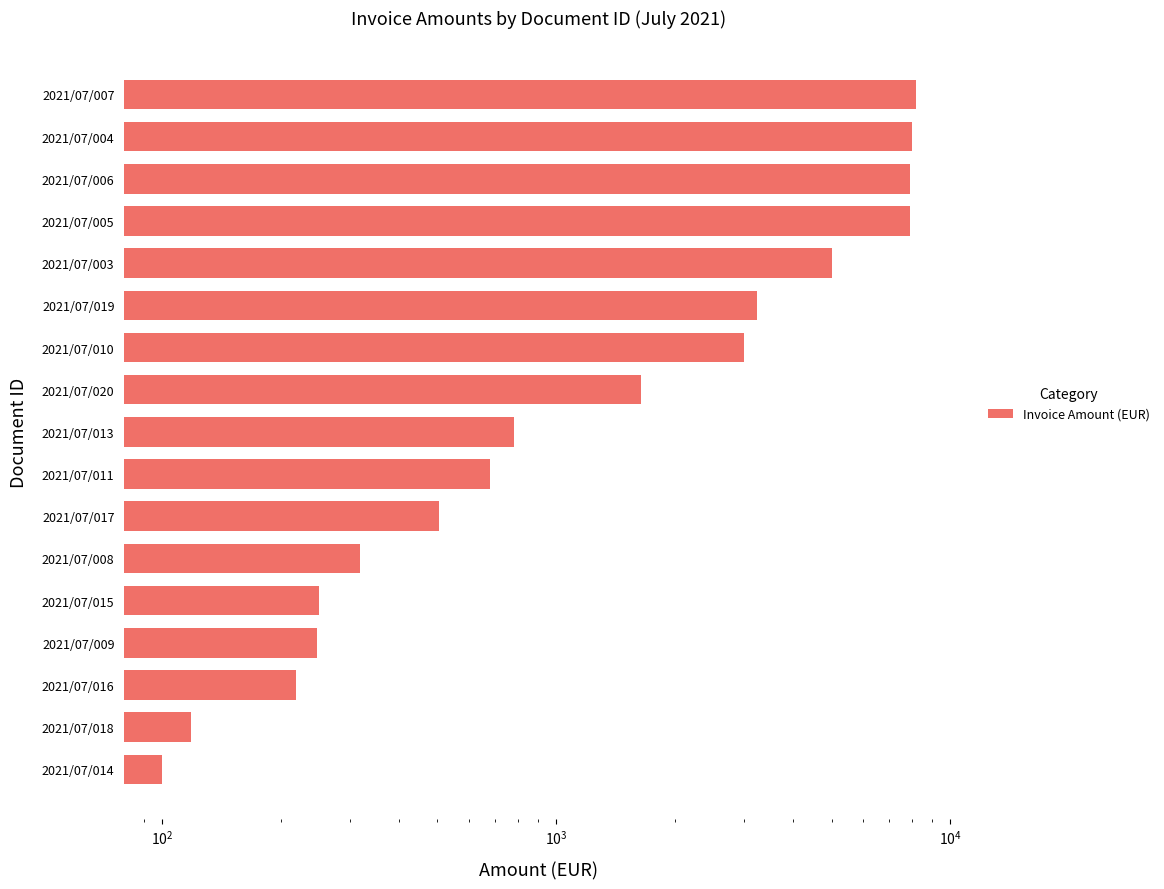

How many categories are shown in the chart?

17